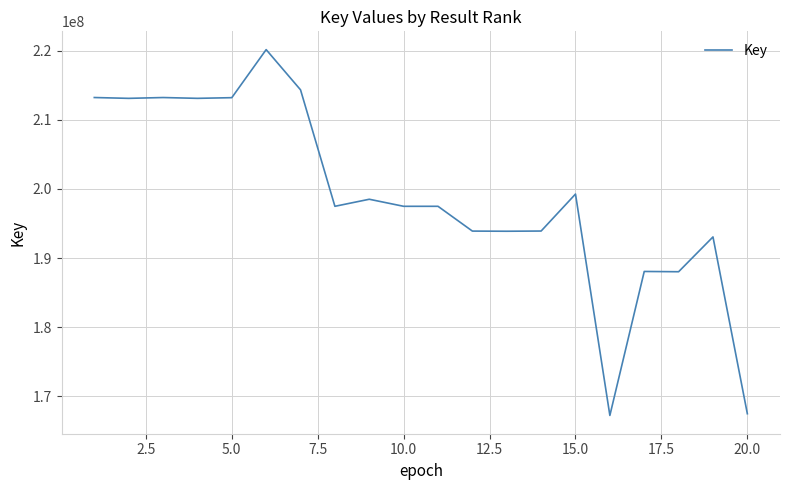

What is the maximum value shown in the chart?

220132679